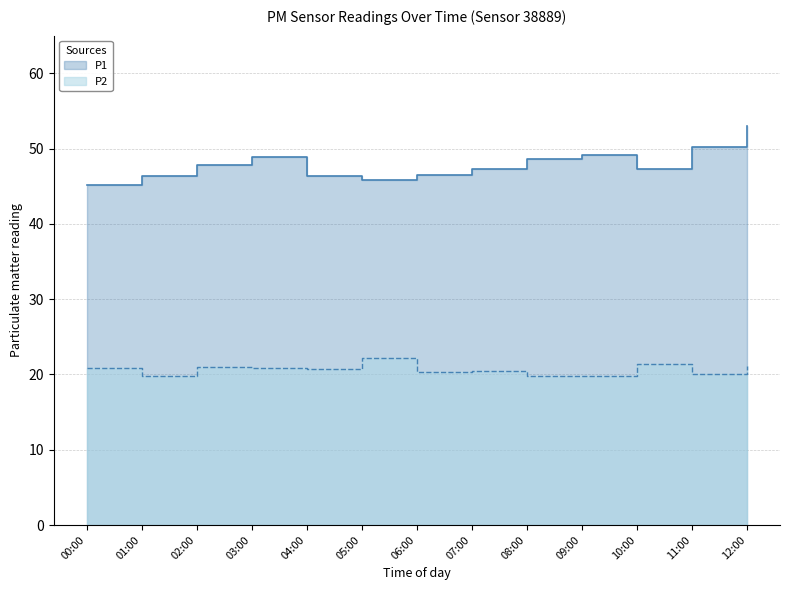

True or false: P1 and P2 intersect in this chart.

False